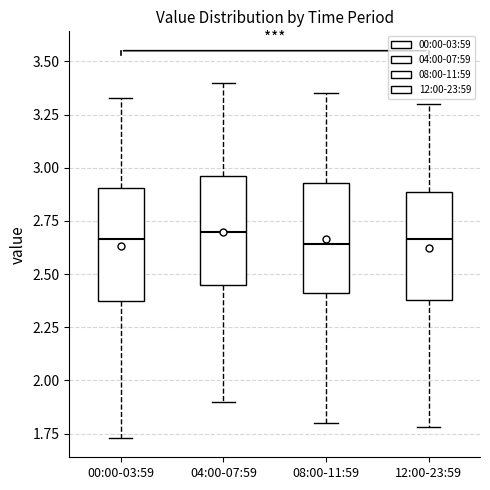

Where does the median line of the box for 08:00-11:59 sit on the y-axis? The values are not printed on the chart, so give them approximately, as read against the axis.

2.65